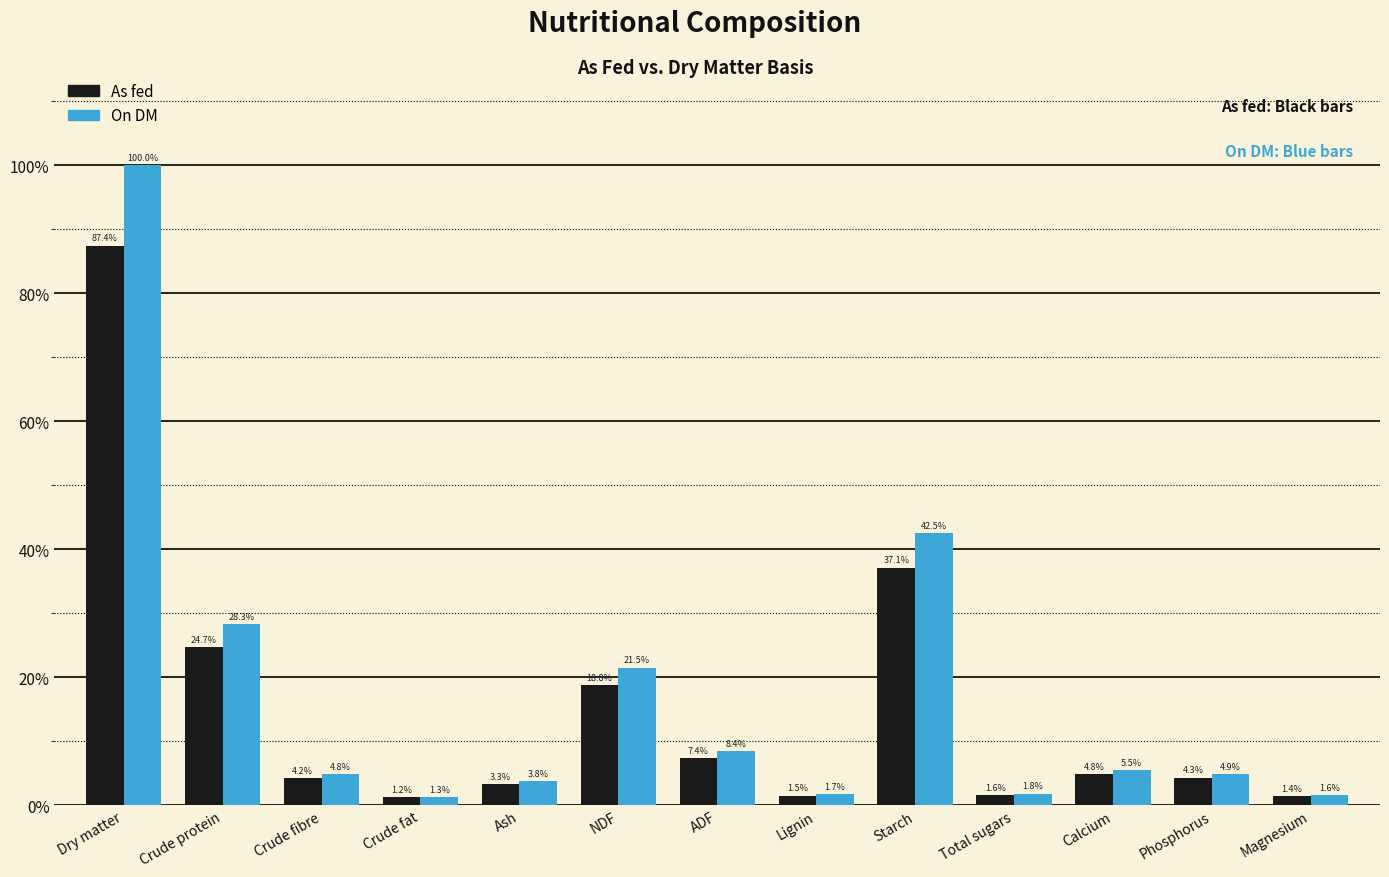

Rank the series by their average value, from highest to lowest.

On DM, As fed